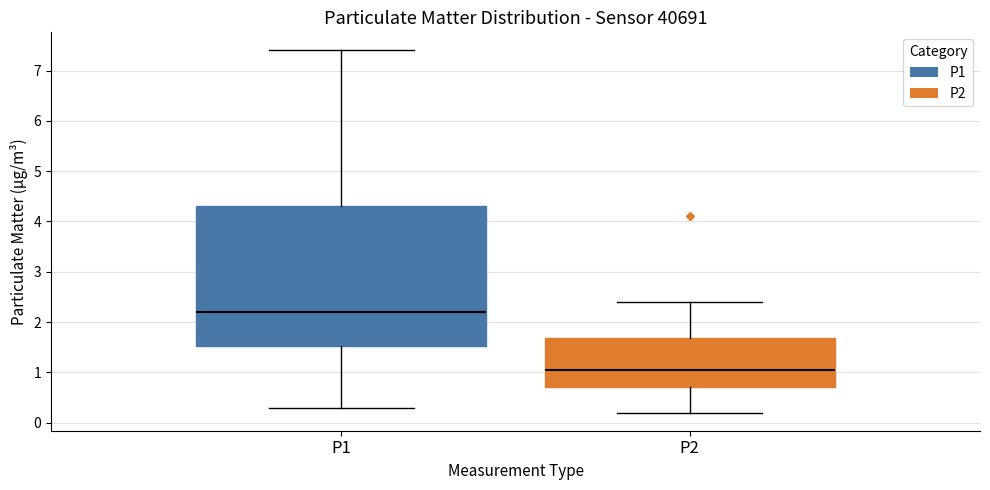

Which box has the lowest median line?

P2